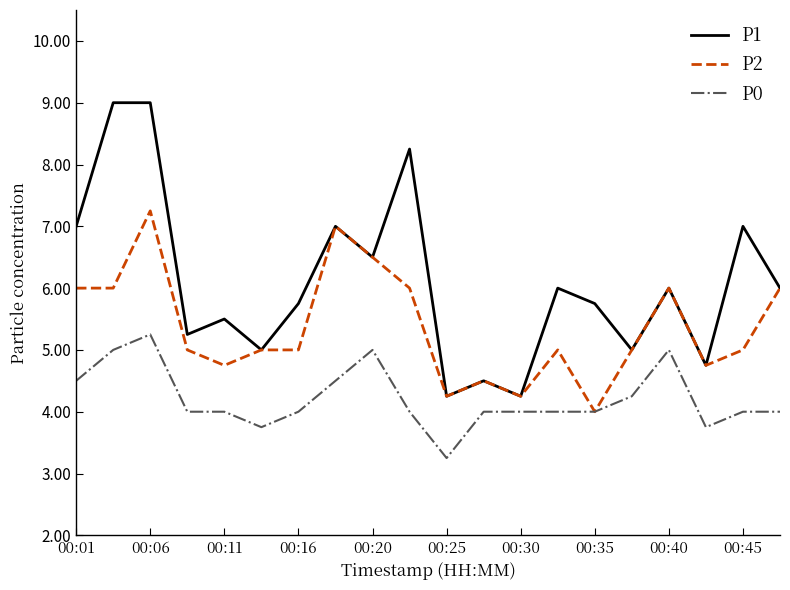

List the series in order of their peak value, lowest first.

P0, P2, P1